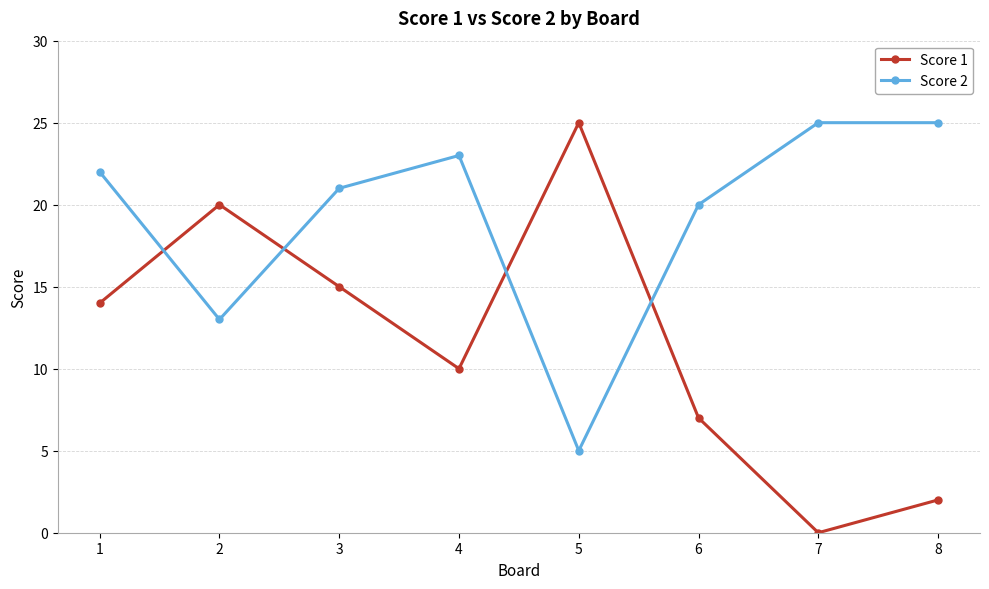

Is the value of Score 1 at 7 greater than the value of Score 2 at 2?

No